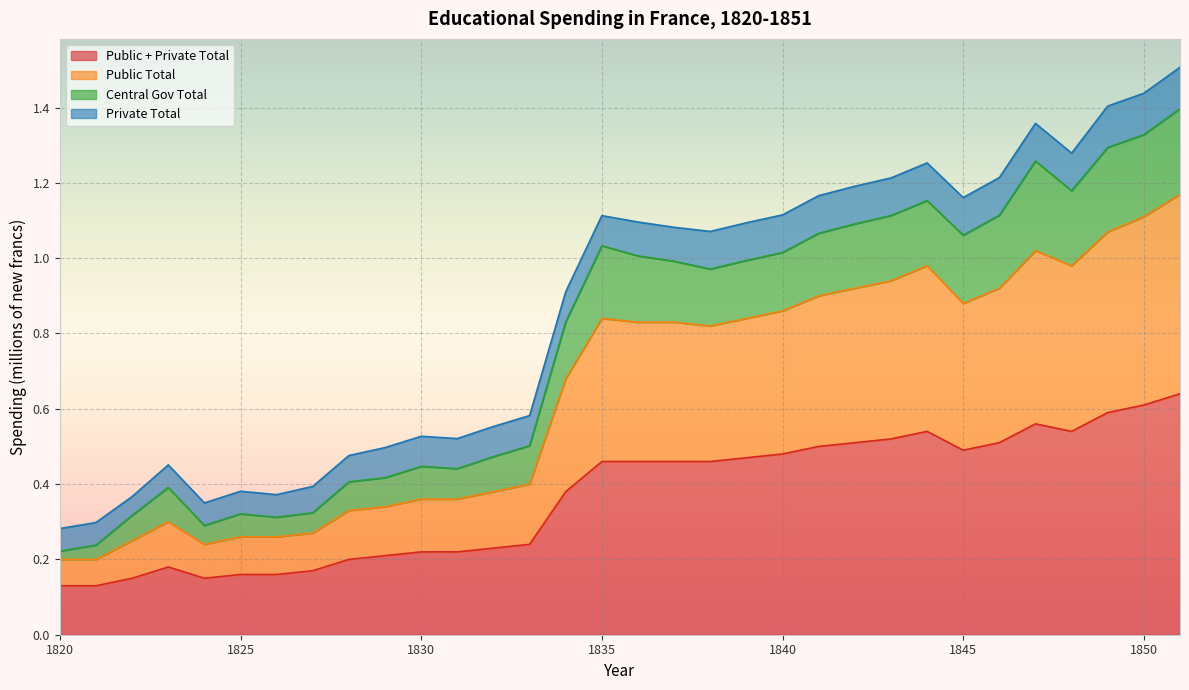

What are all the series names shown in the legend?

Public + Private Total, Public Total, Central Gov Total, Private Total